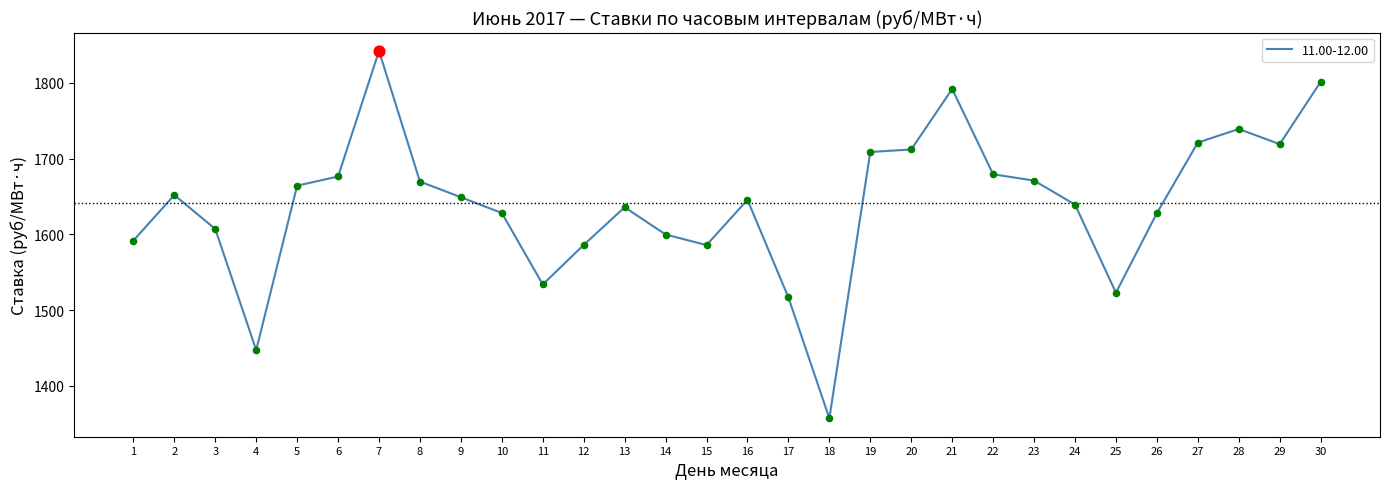

What is the approximate value at 14?

1599.8